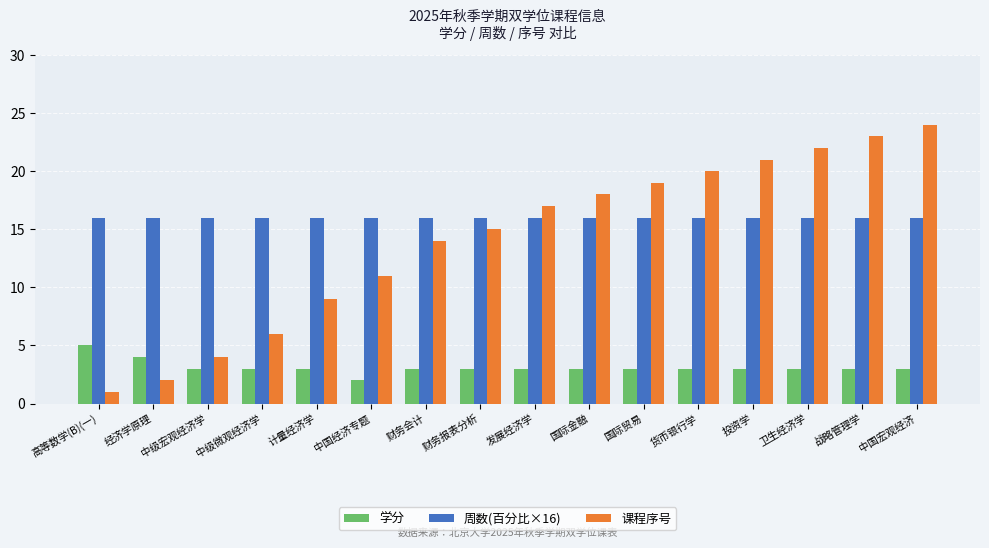

What is the value of the 学分 bar at the 10th from the left?

3